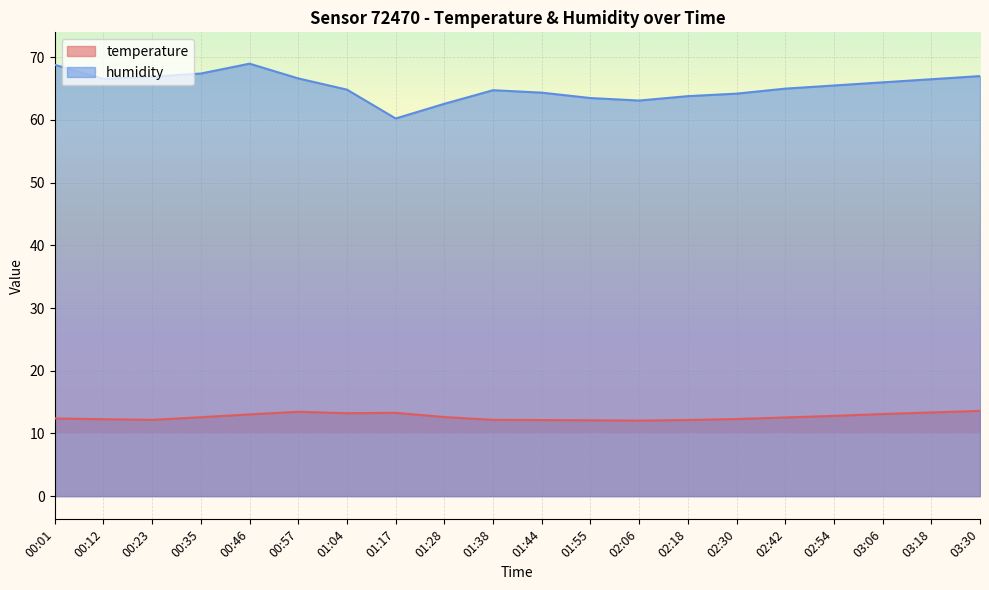

True or false: temperature and humidity intersect in this chart.

False